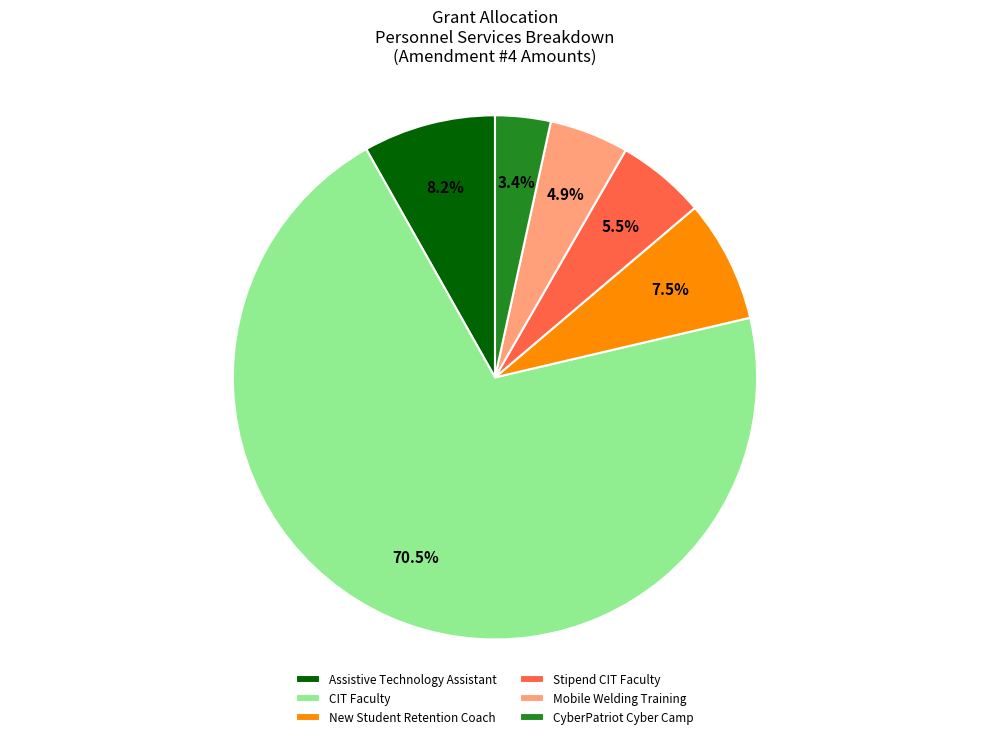

How many slices are in this pie chart?

6